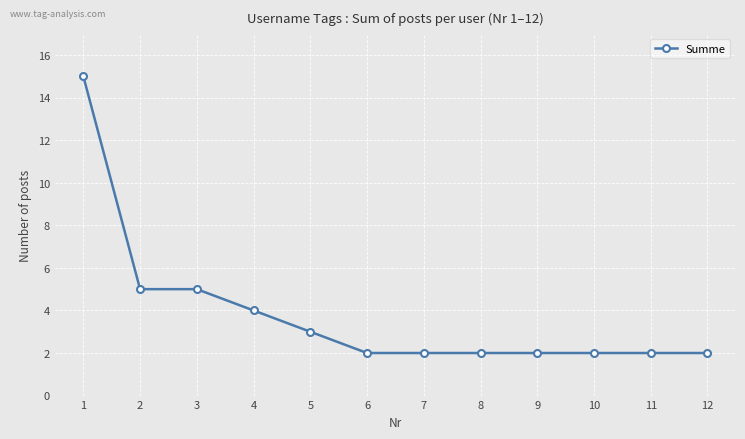

What is the difference between the second highest and minimum values?

3